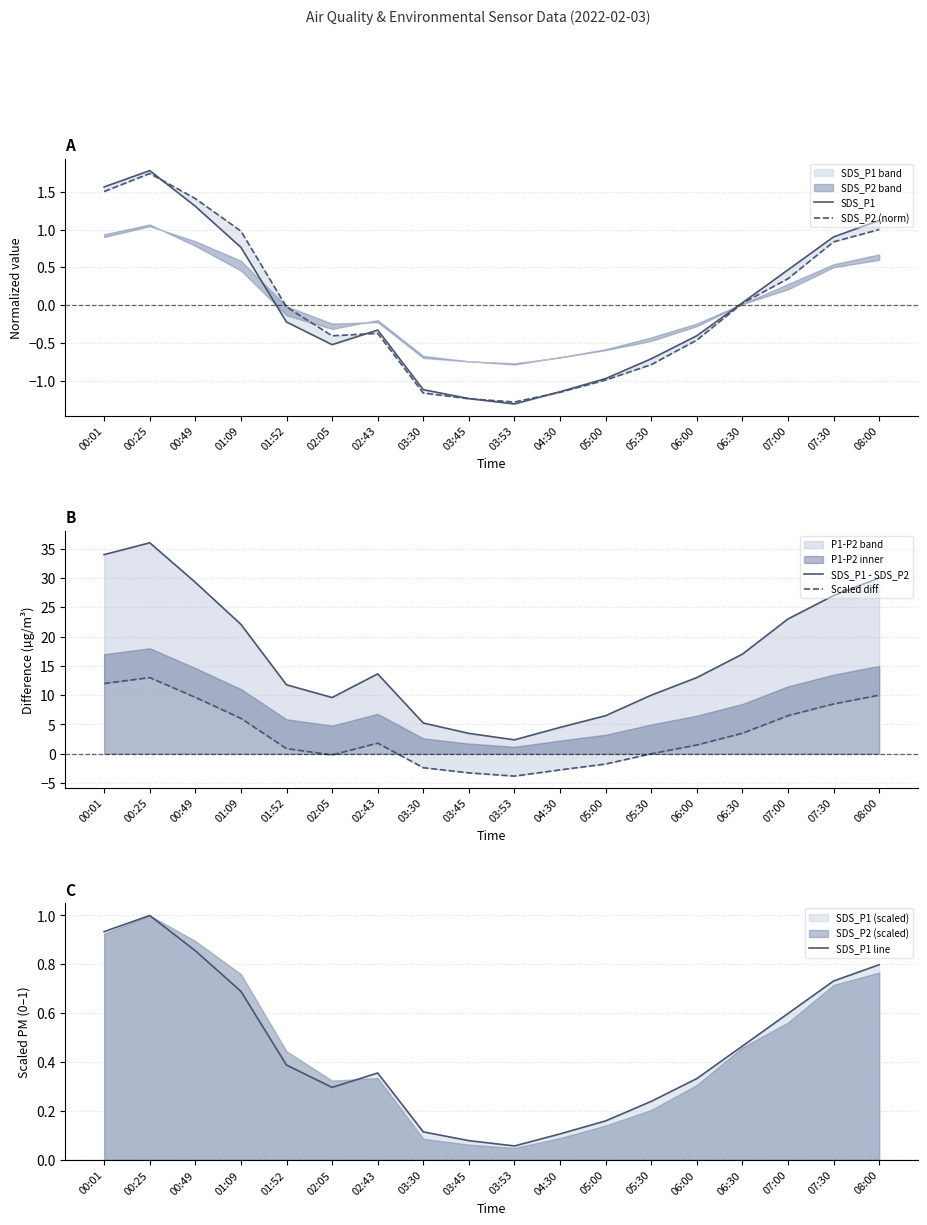

At 01:09, list the series in order from smallest to largest.

SDS_P1 line, SDS_P1, SDS_P2 (norm), Scaled diff, SDS_P1 - SDS_P2